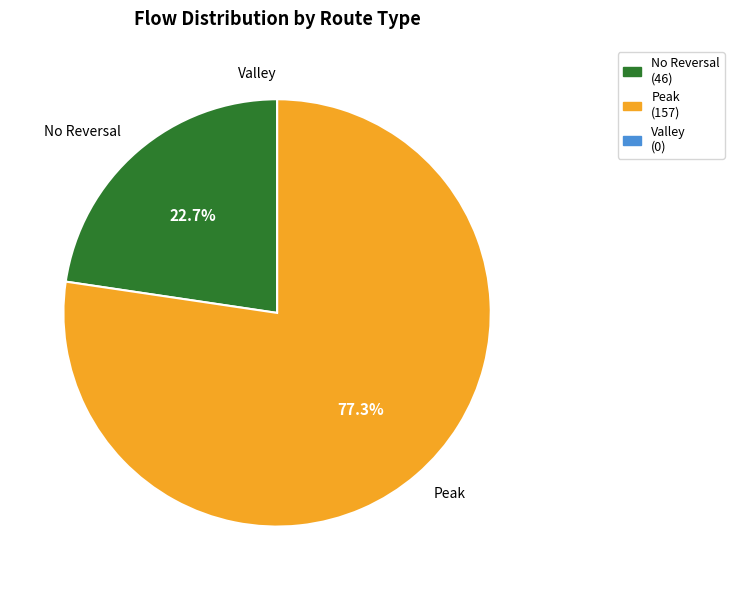

Between Peak and No Reversal, which is larger?

Peak